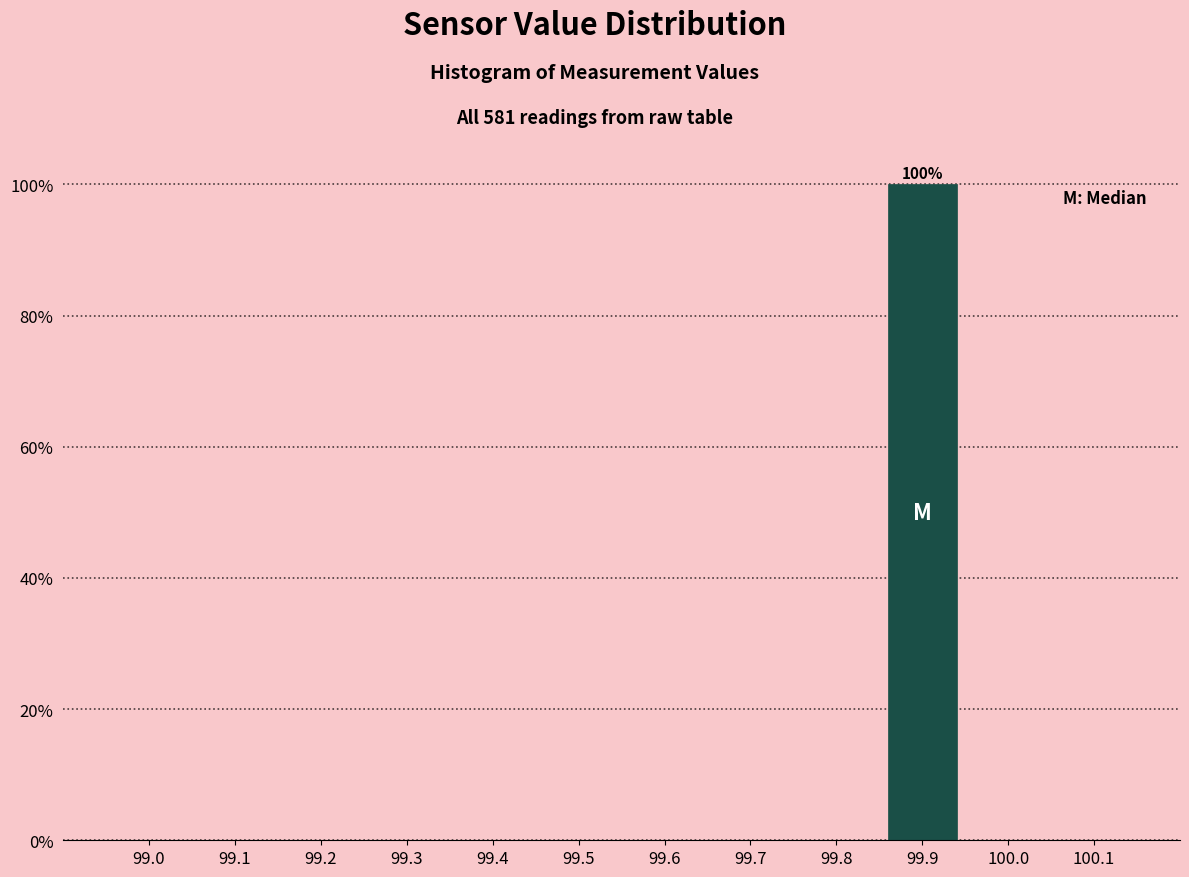

Reading left to right, extract all data points from this chart.

99.0=0	99.1=0	99.2=0	99.3=0	99.4=0	99.5=0	99.6=0	99.7=0	99.8=0	99.9=100	100.0=0	100.1=0